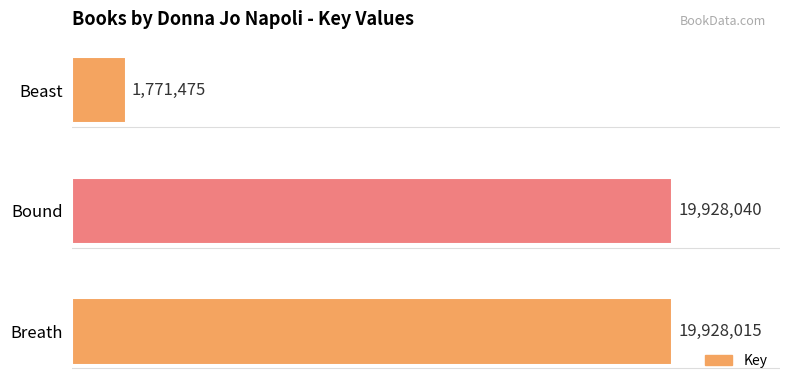

Which label corresponds to the largest value in the chart?

Bound